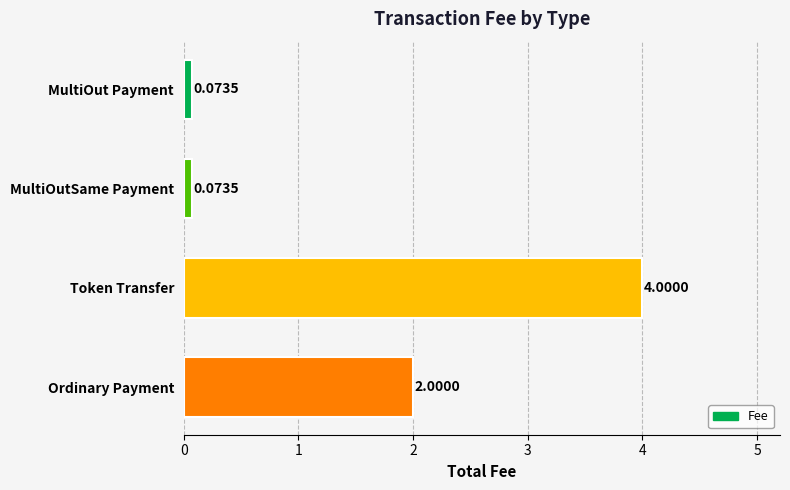

How many bars are there in total?

4